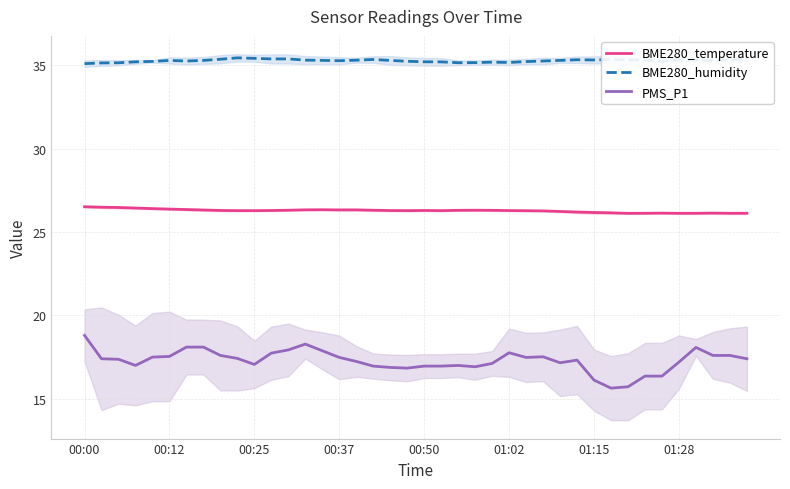

True or false: BME280_humidity and BME280_temperature intersect in this chart.

False